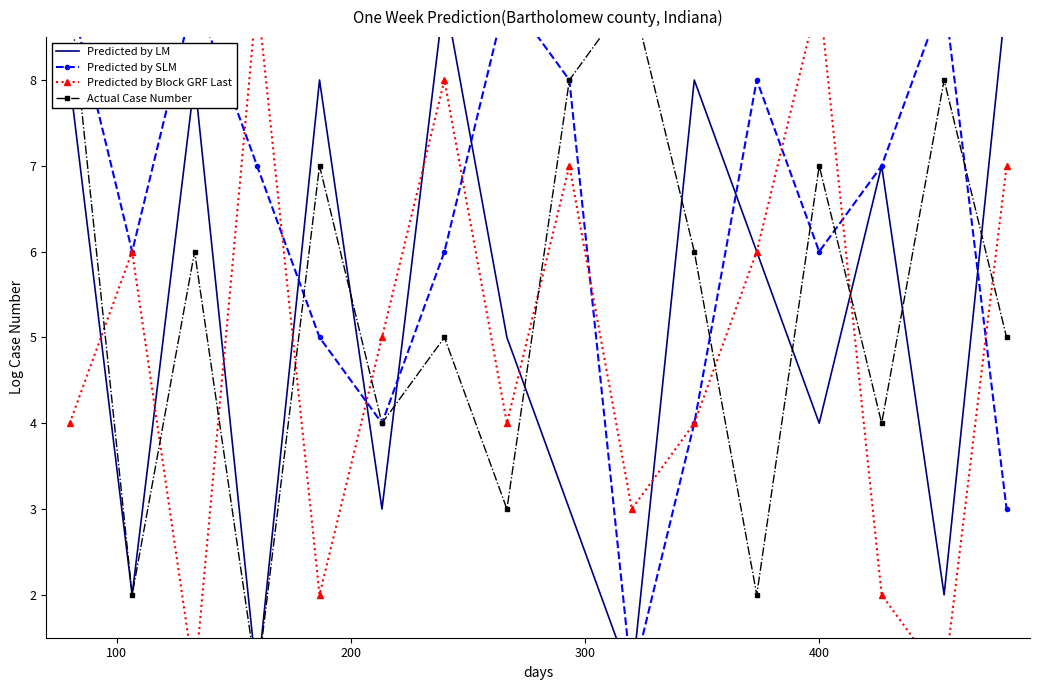

How many data points in Predicted by LM are above 6?

7